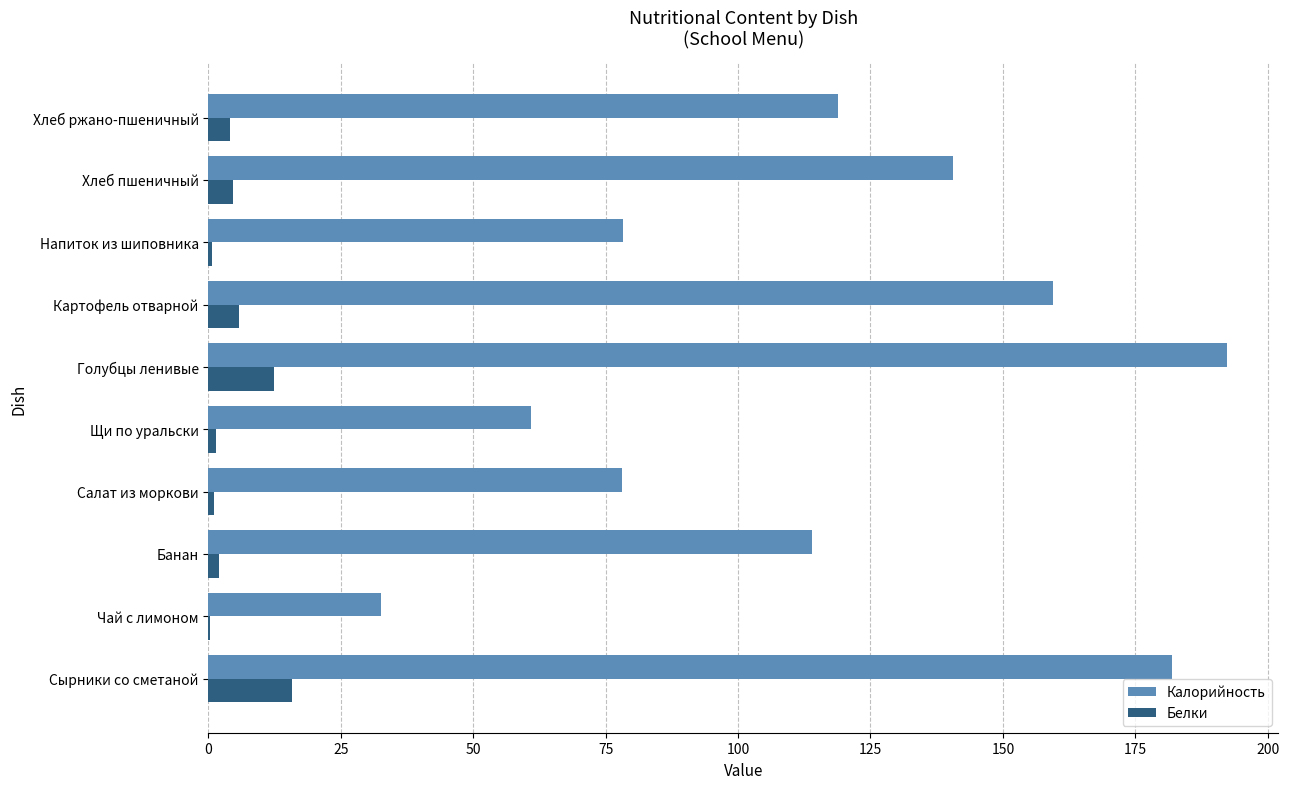

Which series has the largest total across all categories?

Калорийность